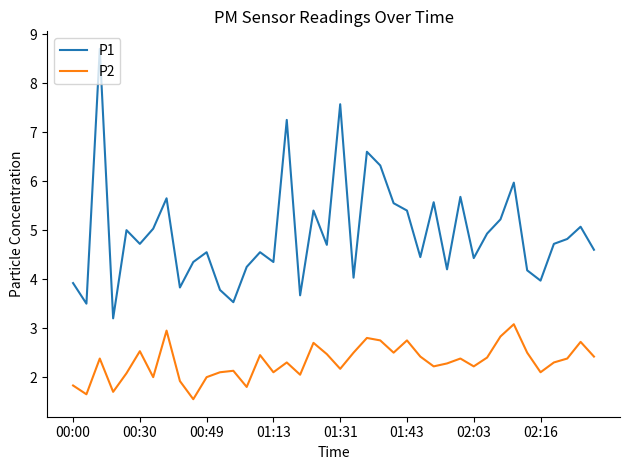

Which series has the largest total across all categories?

P1